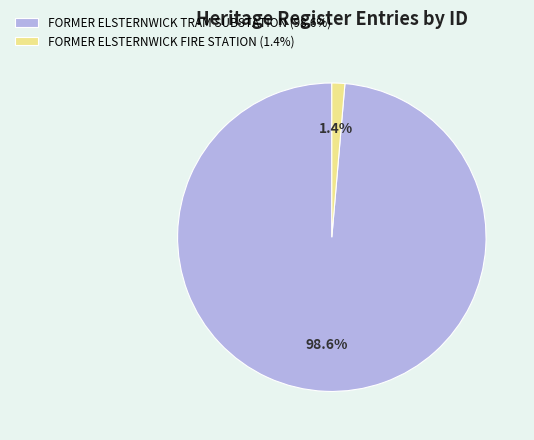

Which category has the smallest portion of the pie?

FORMER ELSTERNWICK FIRE STATION